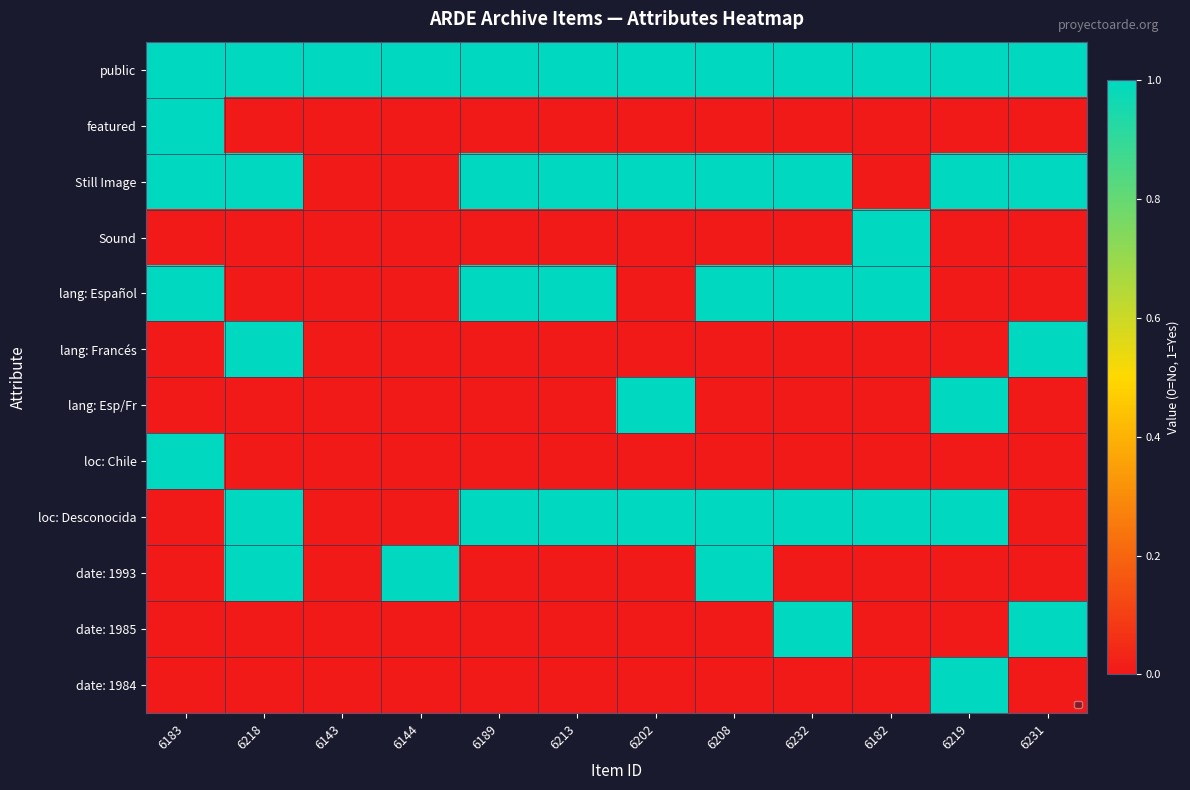

List the labels in order of loc: Chile value, largest first.

6183, 6218, 6143, 6144, 6189, 6213, 6202, 6208, 6232, 6182, 6219, 6231